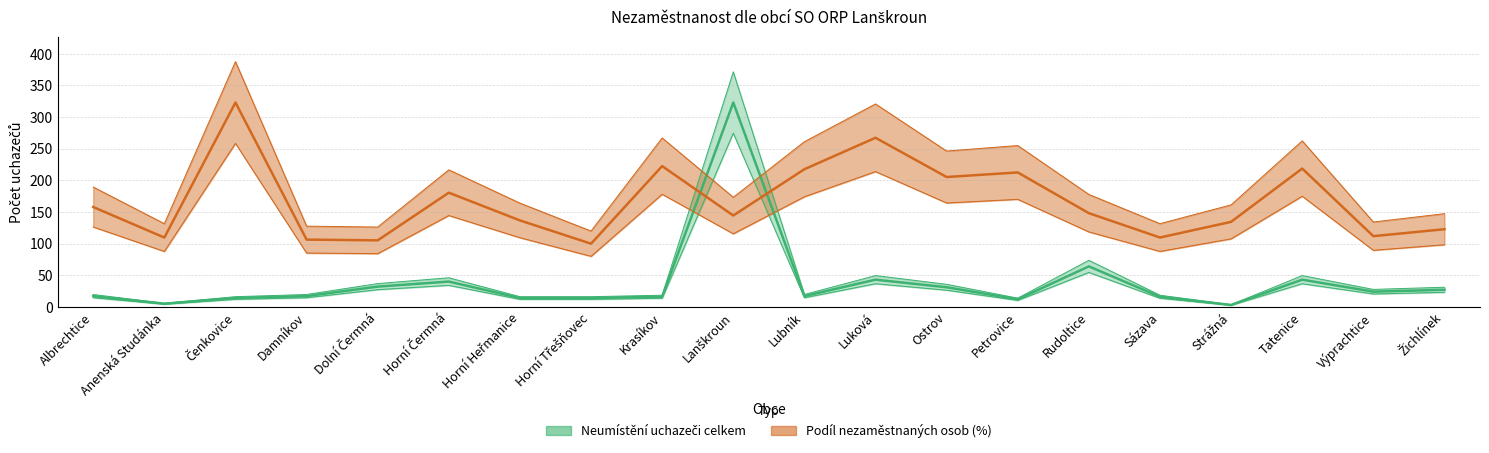

What is the value of the Neumístění uchazeči celkem point at the 16th from the left?

16.0